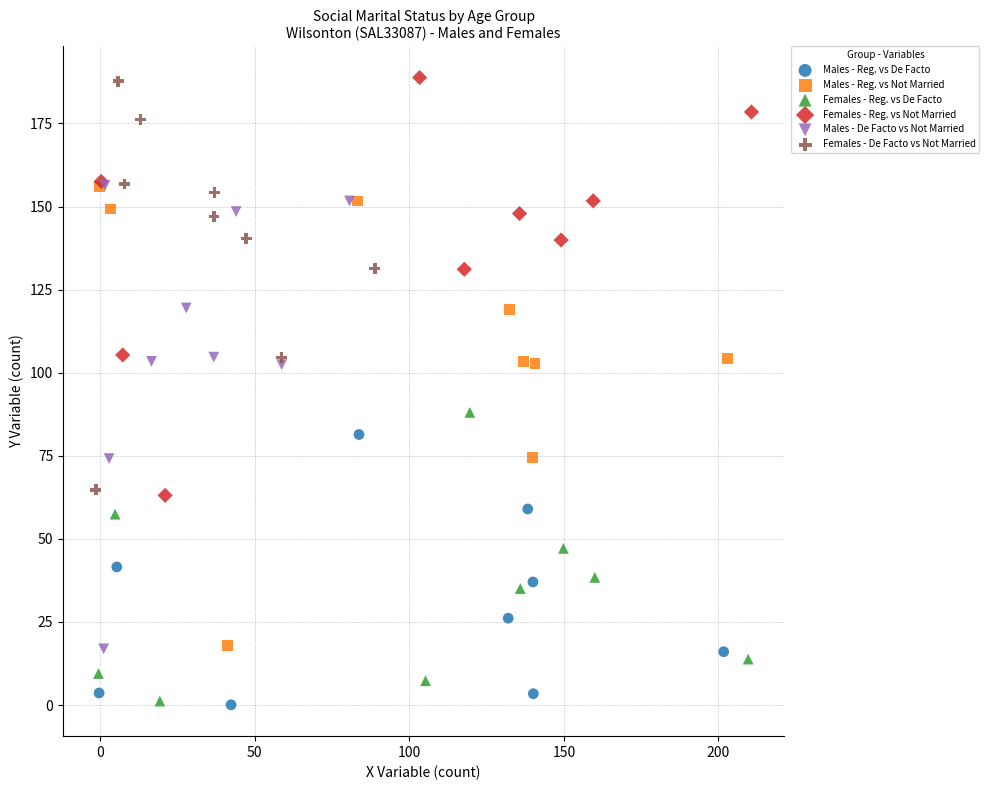

Which series has the widest spread of Y values?

Males - De Facto vs Not Married